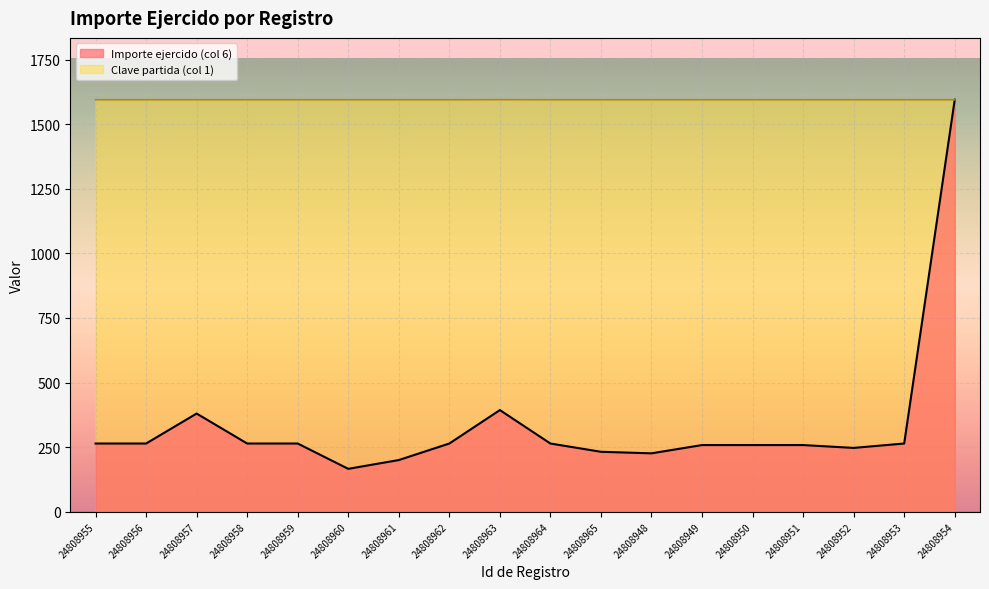

What is the difference between the highest and lowest values at 24808959?

1330.7